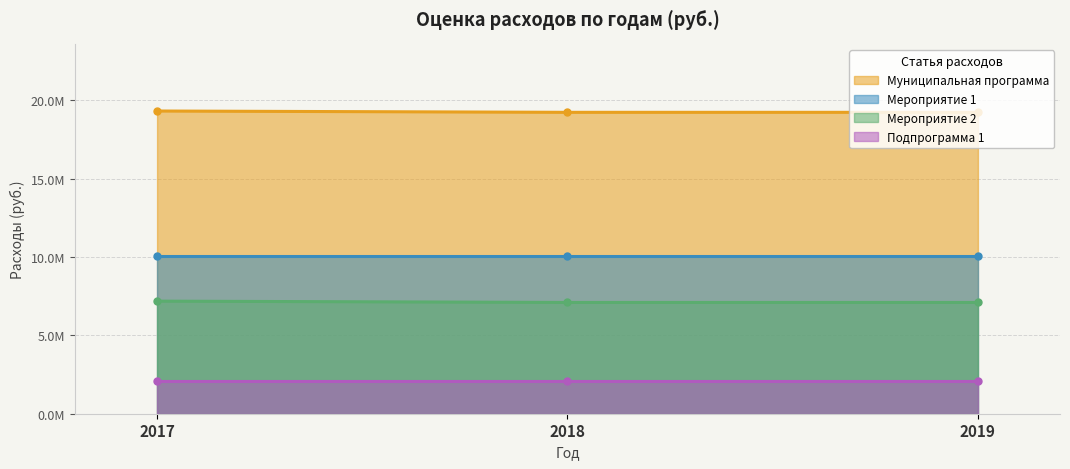

True or false: Всего has more than 2 interior local peaks.

False